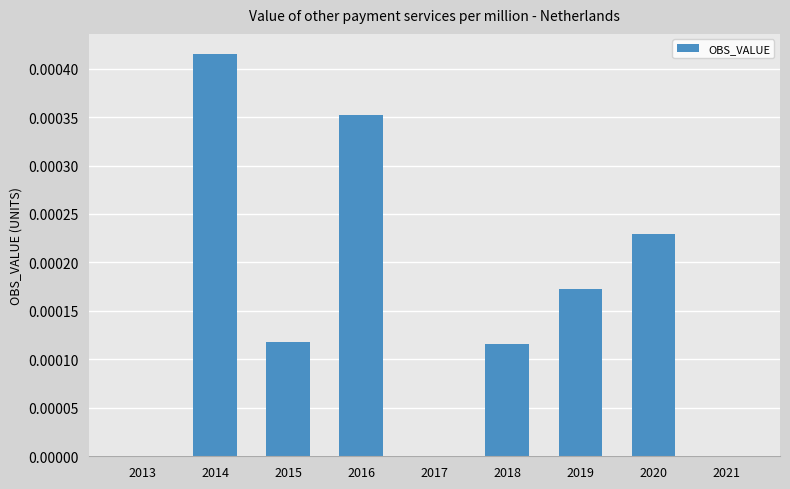

Is it true that the value at 2019 is 0.0?

True